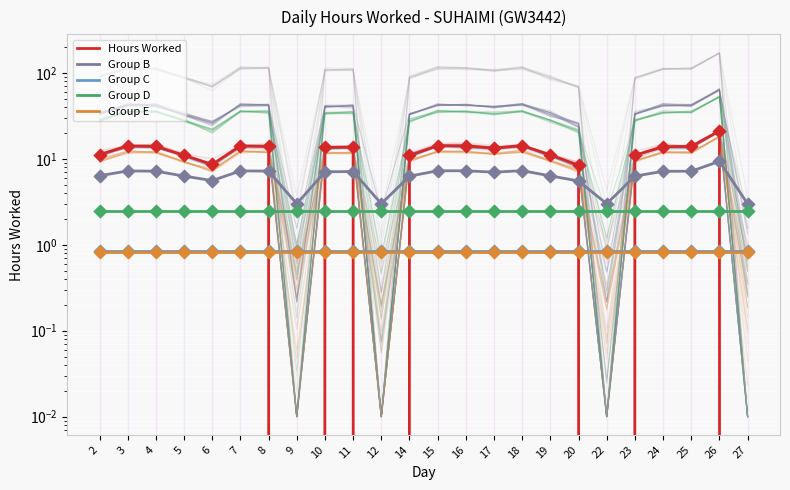

Which series has the largest Y range (max minus min)?

Hours Worked